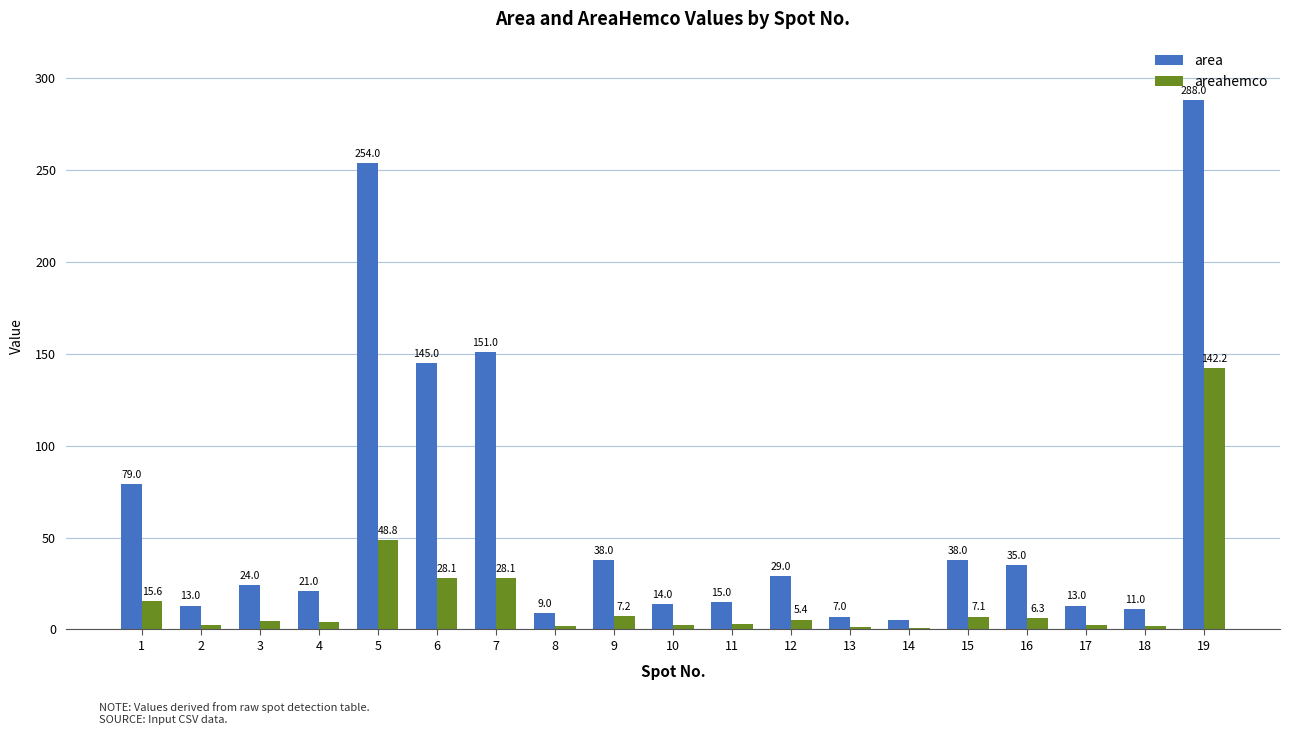

Is it true that area equals 38.0 at 15?

True